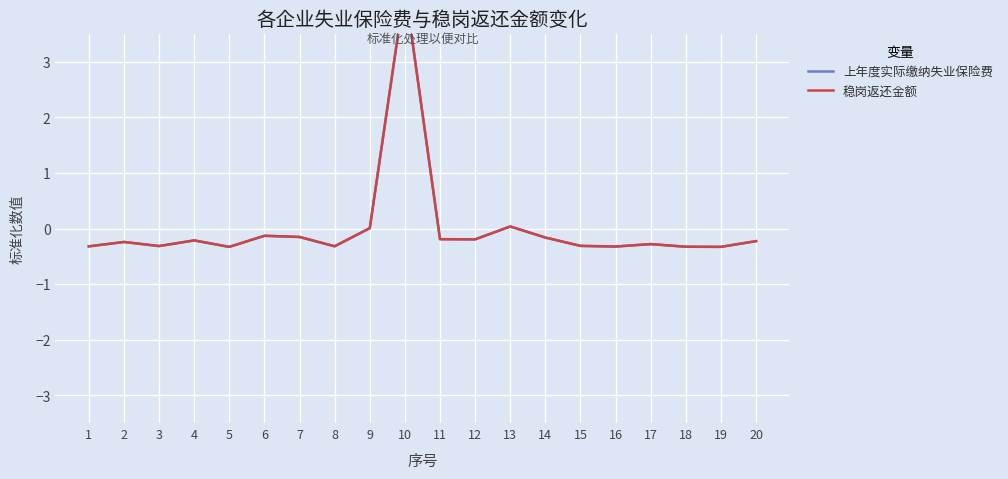

How many lines are shown in the chart?

2